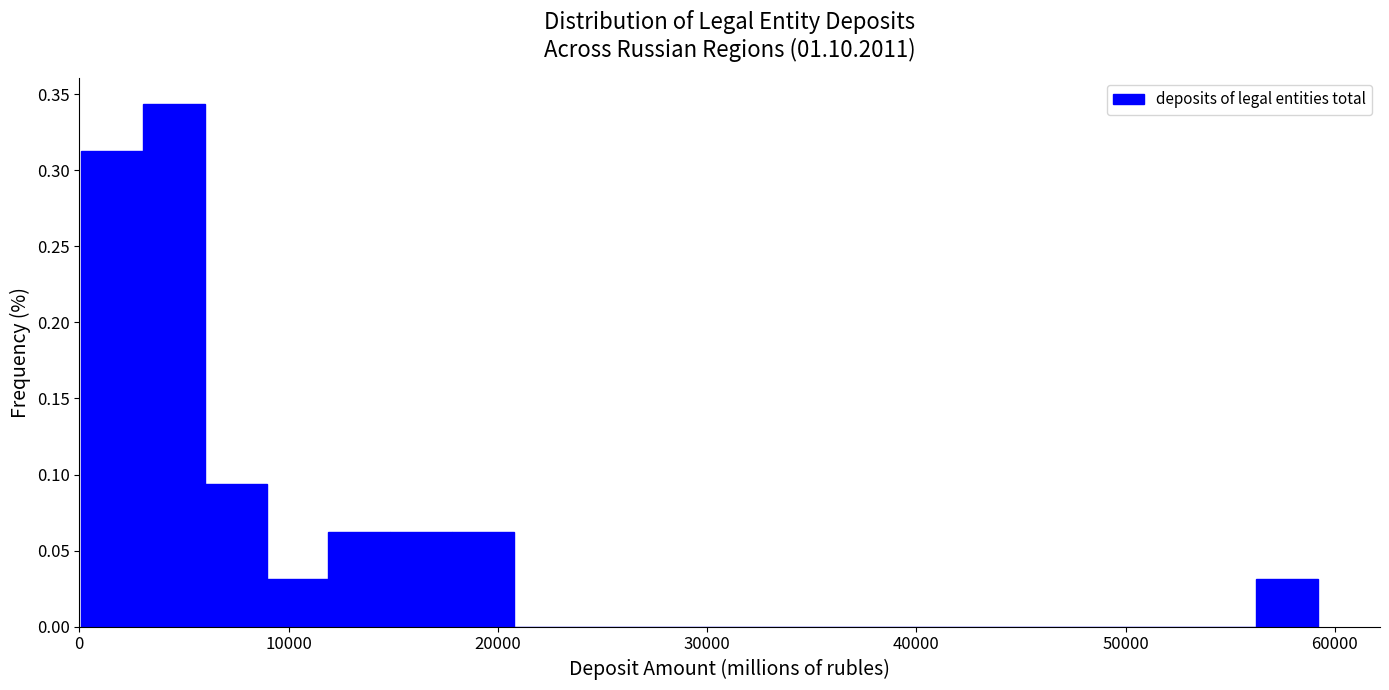

Read against the x-axis, roughly where is the centre of the tallest bar?

5000